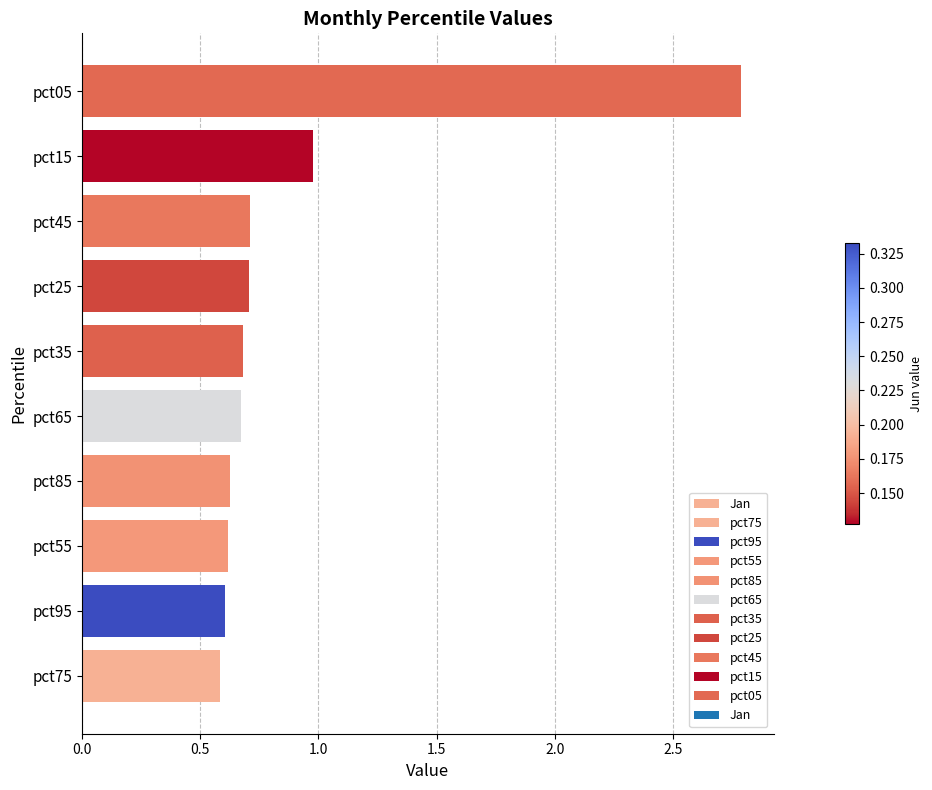

Reading right to left, list all the values displayed in this chart.

2.8	1.0	0.7	0.7	0.7	0.7	0.6	0.6	0.6	0.6